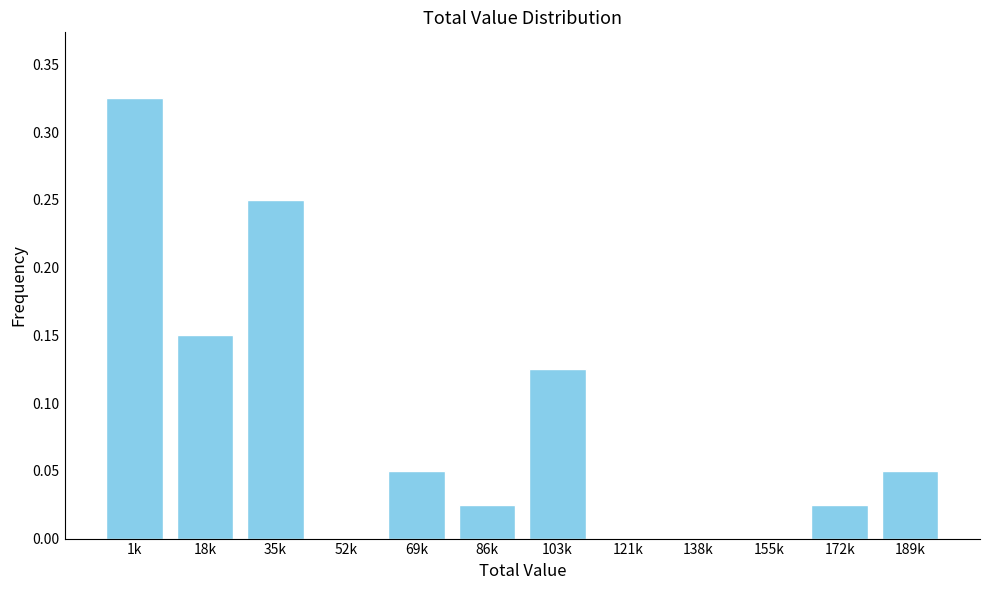

True or false: the data shows 0.5 at 1k.

False